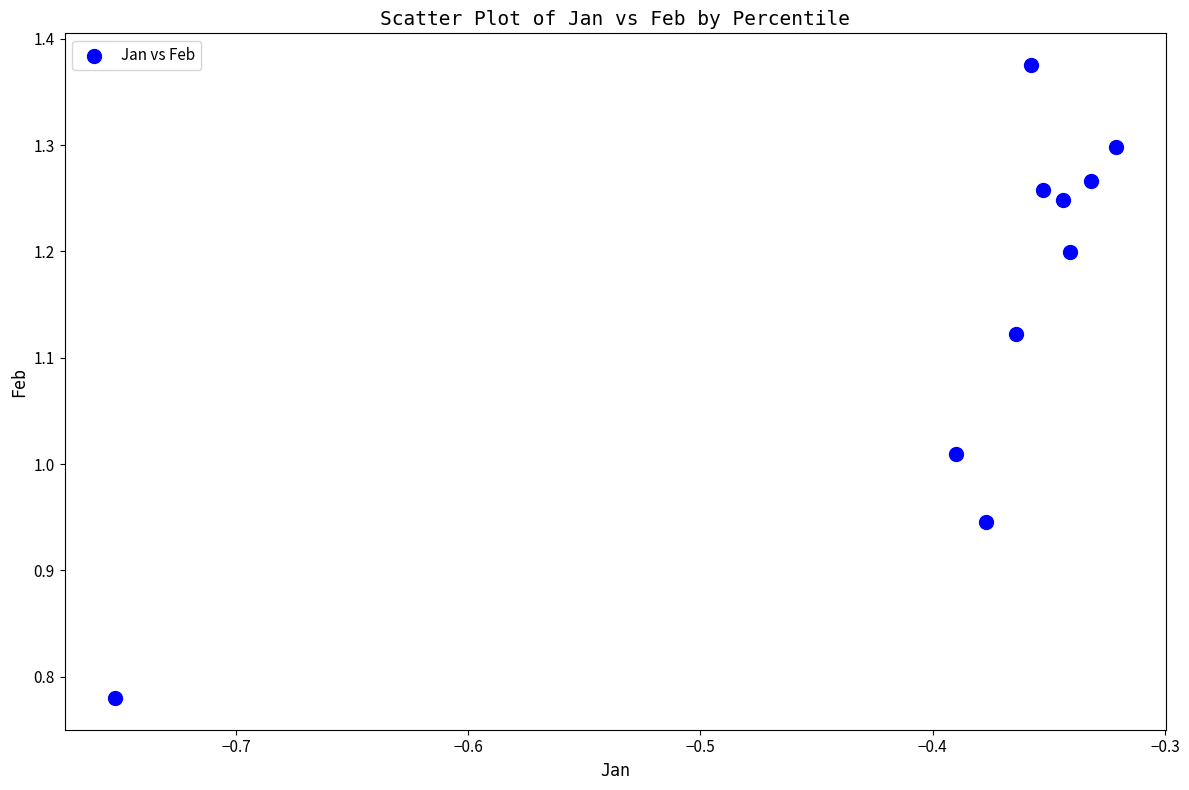

What is the range of Y values (max minus min)?

0.6